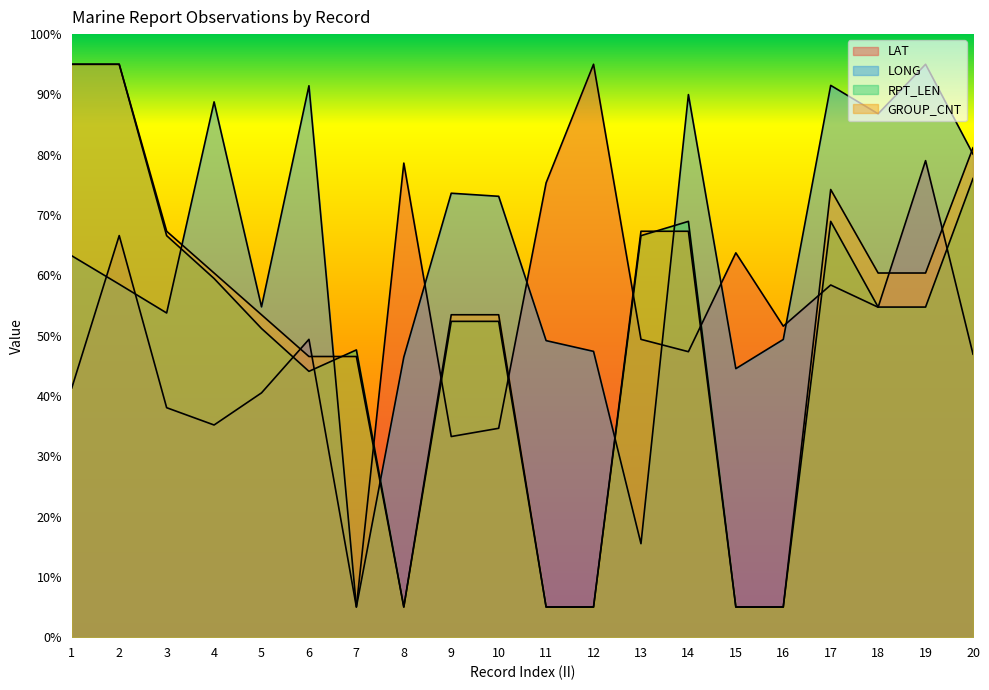

Reading left to right, what are all the values shown in this chart?

LAT: 1=41.3	2=66.6	3=38.1	4=35.2	5=40.5	6=49.4	7=5.0	8=78.6	9=33.3	10=34.6	11=75.3	12=95.0	13=49.4	14=47.3	15=63.7	16=51.6	17=58.4	18=54.7	19=79.0	20=46.9
LONG: 1=63.2	2=58.5	3=53.8	4=88.8	5=54.8	6=91.4	7=5.0	8=46.4	9=73.6	10=73.1	11=49.2	12=47.4	13=15.5	14=90.0	15=44.5	16=49.4	17=91.5	18=86.8	19=95.0	20=80.1
RPT_LEN: 1=95.0	2=95.0	3=66.6	4=59.5	5=51.2	6=44.1	7=47.6	8=5.0	9=52.4	10=52.4	11=5.0	12=5.0	13=66.6	14=68.9	15=5.0	16=5.0	17=68.9	18=54.7	19=54.7	20=76.1
GROUP_CNT: 1=95.0	2=95.0	3=67.3	4=60.4	5=53.5	6=46.5	7=46.5	8=5.0	9=53.5	10=53.5	11=5.0	12=5.0	13=67.3	14=67.3	15=5.0	16=5.0	17=74.2	18=60.4	19=60.4	20=81.2